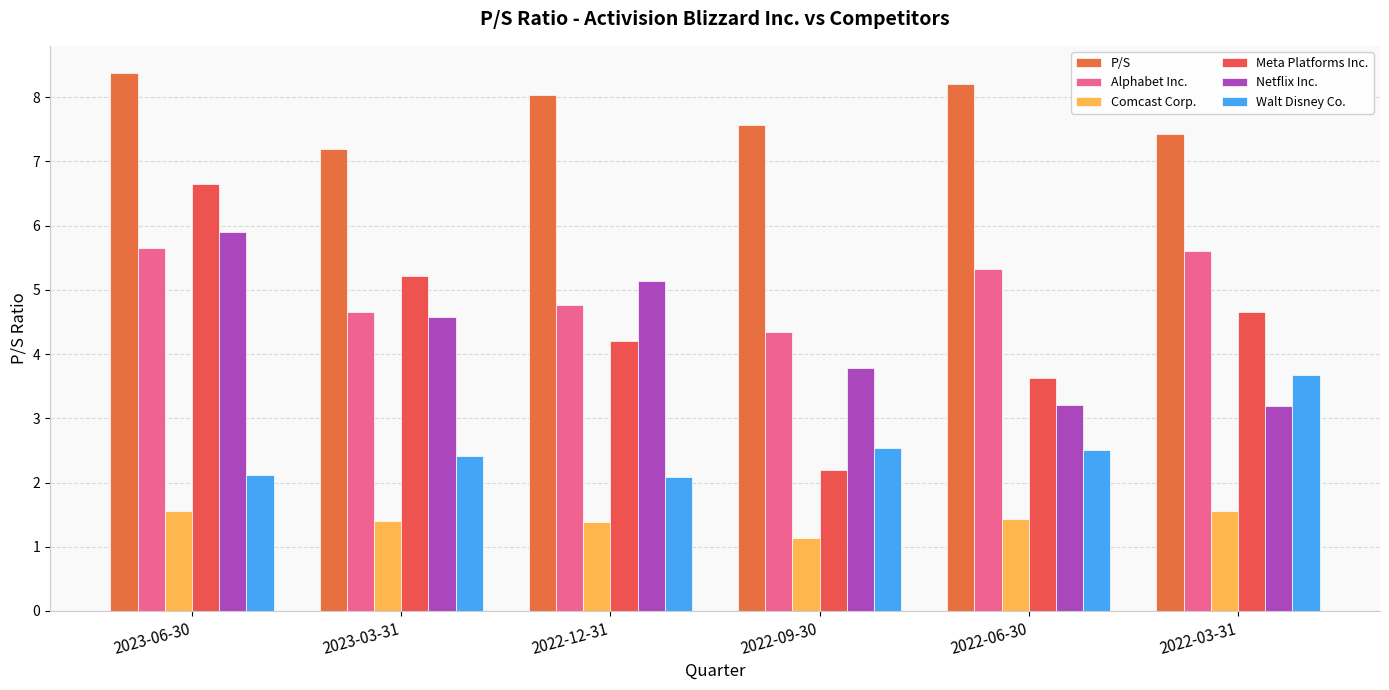

At how many categories does at least one series exceed 2?

6